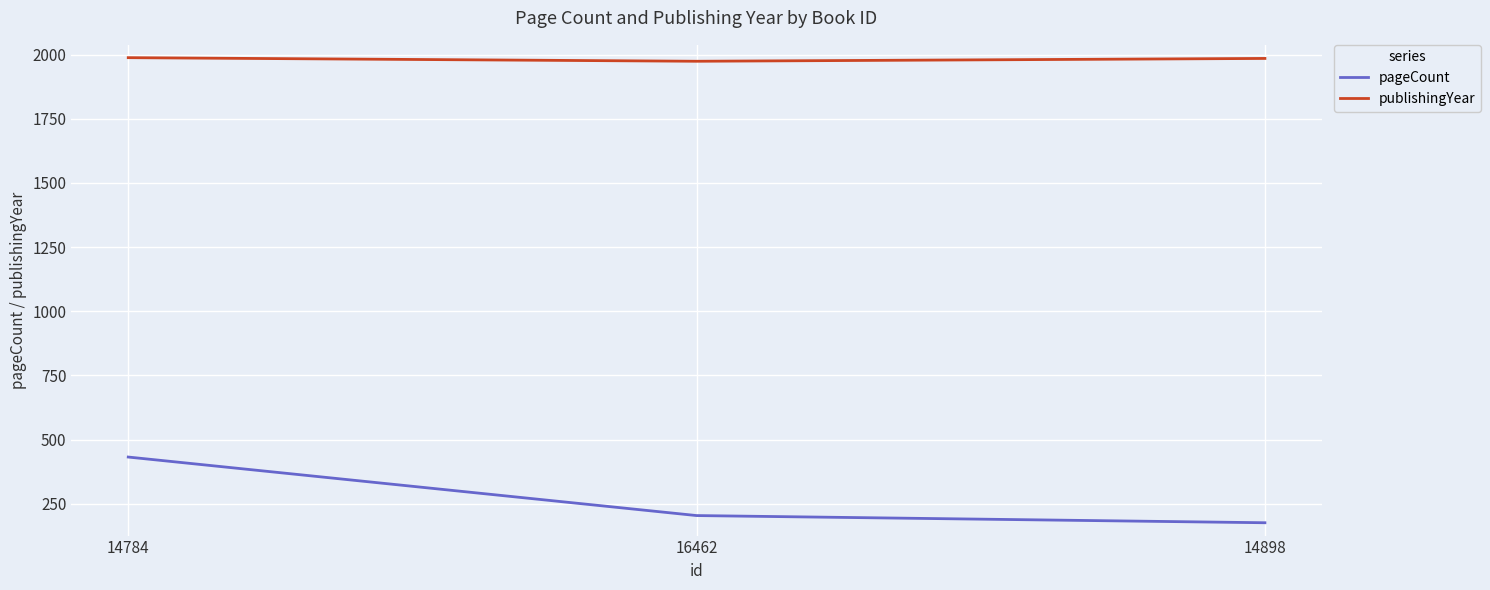

What is the difference between the highest and lowest values at 14784?

1556